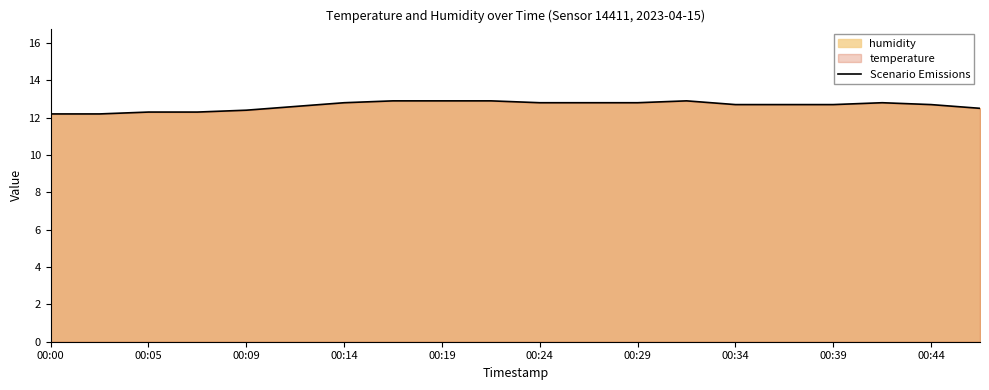

What is the sum of the values at 00:29 and 00:34?

25.5